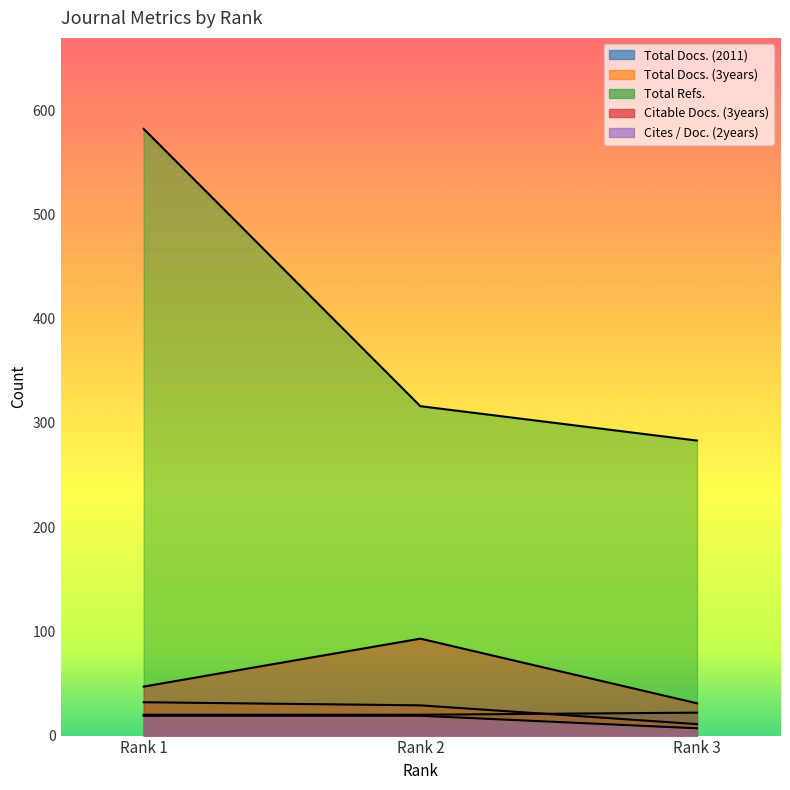

How many values in the Total Docs. (2011) series exceed 20?

1